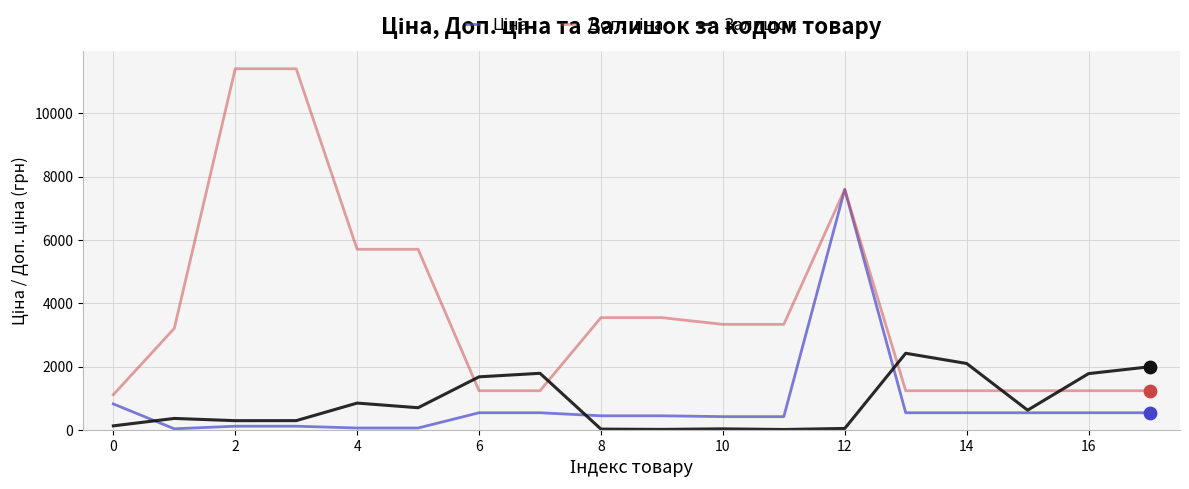

What is the greatest value displayed?

11410.0